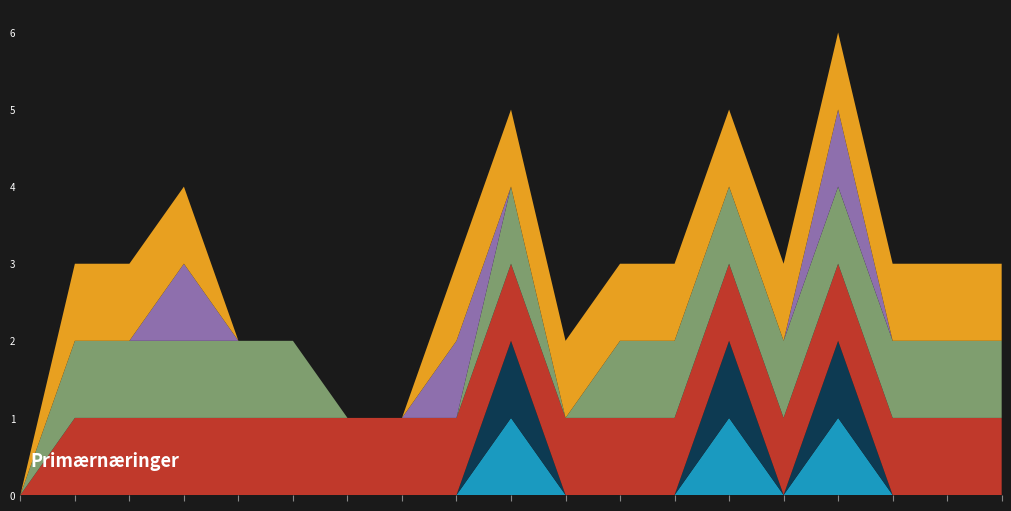

Reading left to right, extract all data points from this chart.

Min: 0	0	0	0	0	0	0	0	0	1	0	0	0	1	0	1	0	0	0
Base Min: 0	0	0	0	0	0	0	0	0	1	0	0	0	1	0	1	0	0	0
Max (numeric): 0	1	1	1	1	1	1	1	1	1	1	1	1	1	1	1	1	1	1
Base Max (numeric): 0	1	1	1	1	1	0	0	0	1	0	1	1	1	1	1	1	1	1
Is Modifier (flag): 0	0	0	1	0	0	0	0	1	0	0	0	0	0	0	1	0	0	0
Is Summary (flag): 0	1	1	1	0	0	0	0	1	1	1	1	1	1	1	1	1	1	1